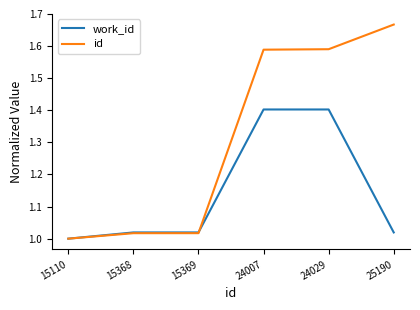

Which series has the largest total across all categories?

id